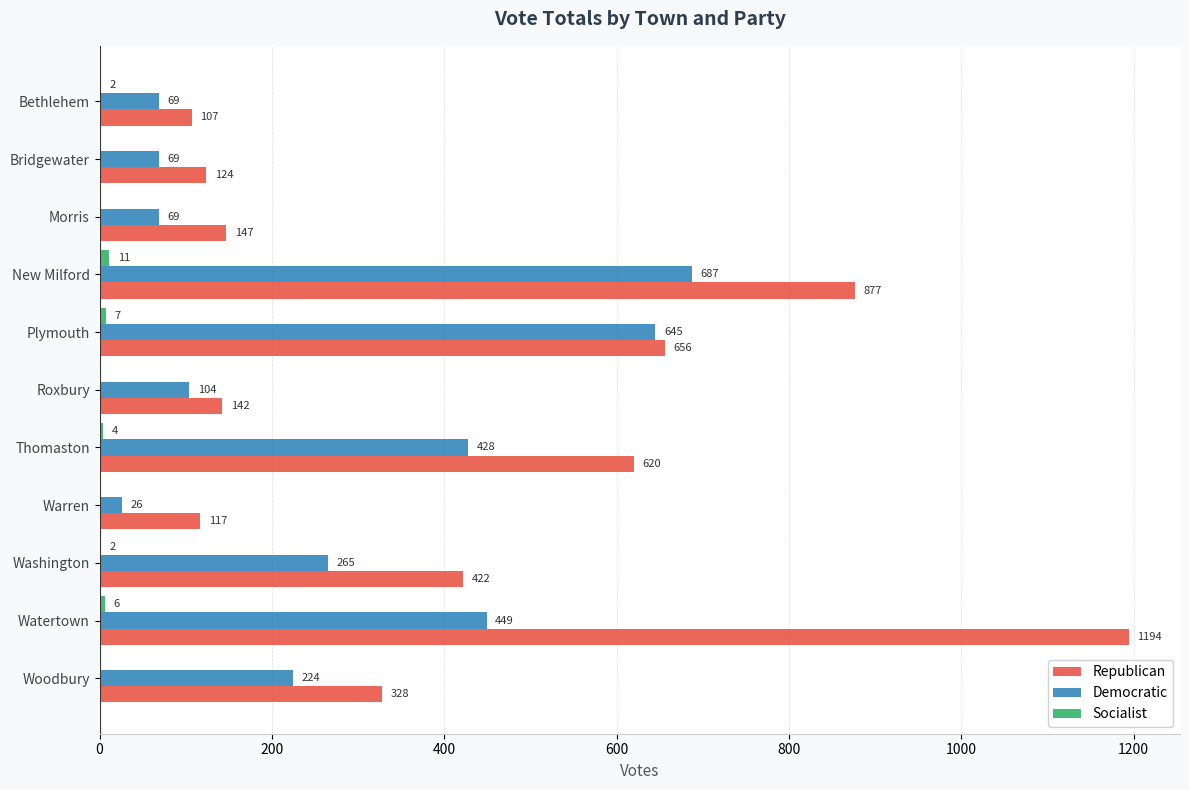

Which series changed the most between Plymouth and Thomaston?

Democratic